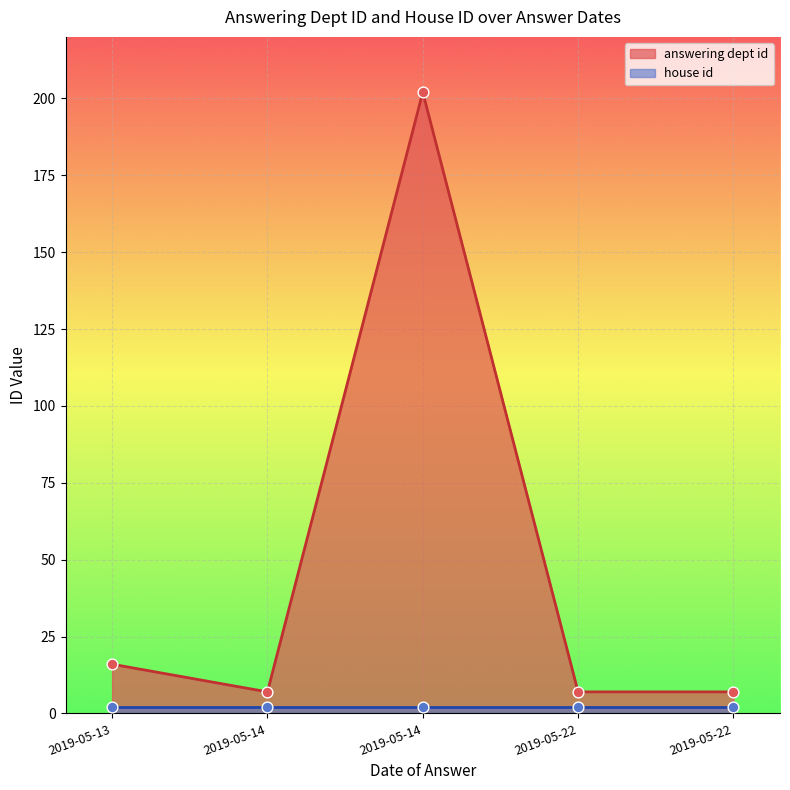

Which series has the largest total across all categories?

answering dept id